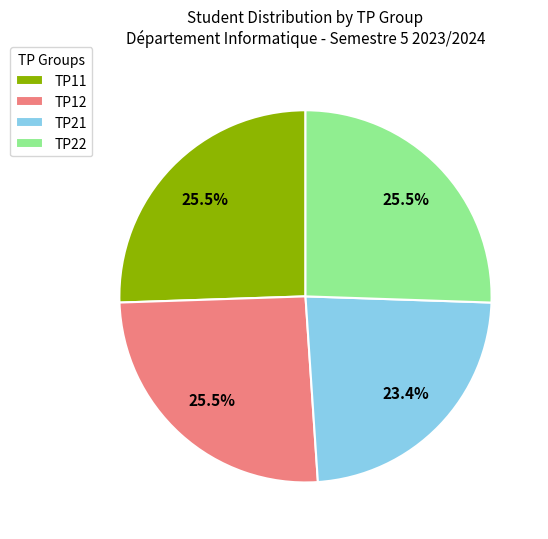

Does TP11 account for over 50% of the chart?

No